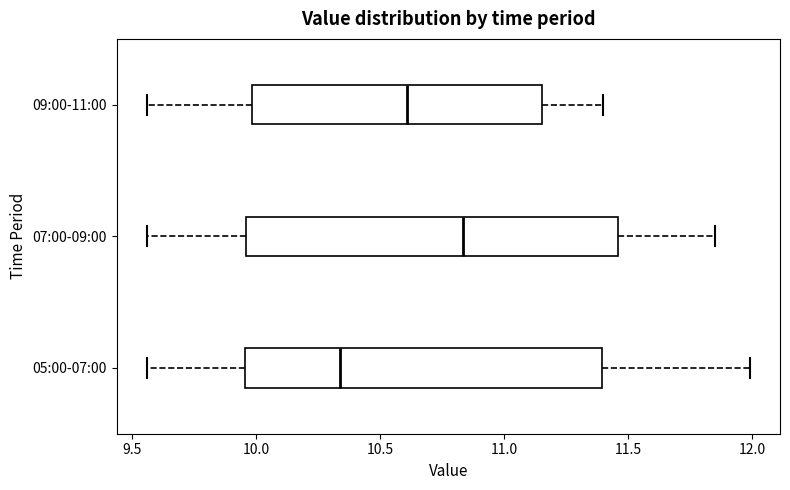

Which box is the widest, from its left edge to its right edge?

07:00-09:00